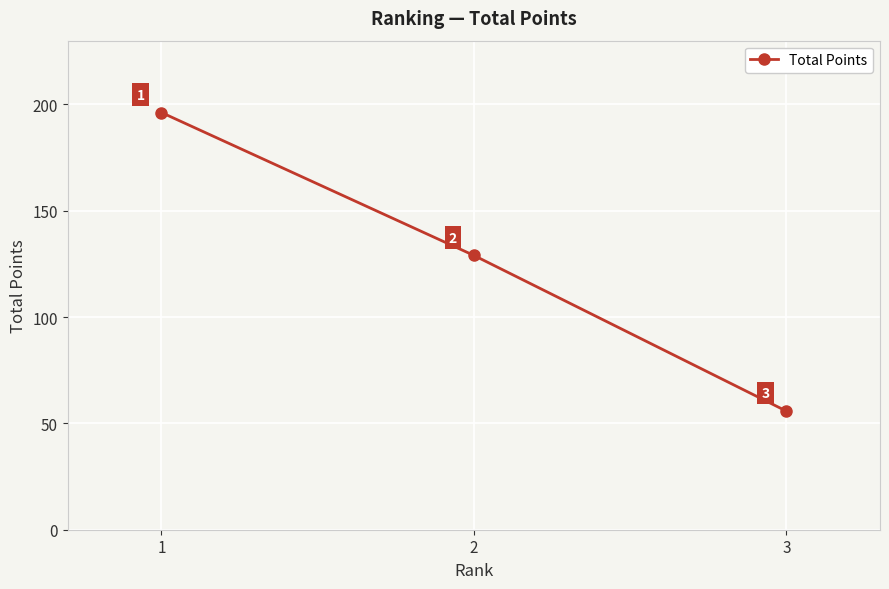

Is this an area chart (filled region under the line)?

No